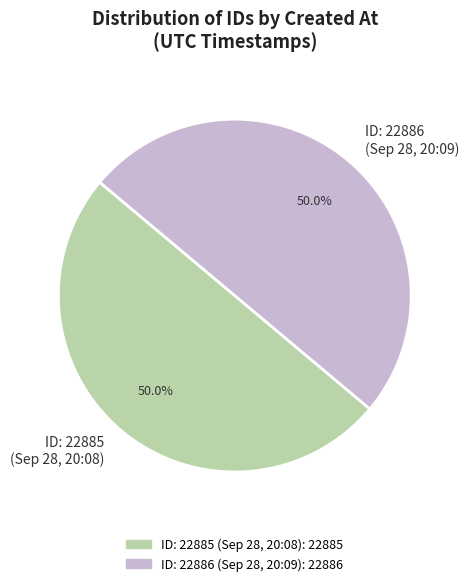

How much of the chart is everything except ID: 22886 (Sep 28, 20:09)?

50.0%